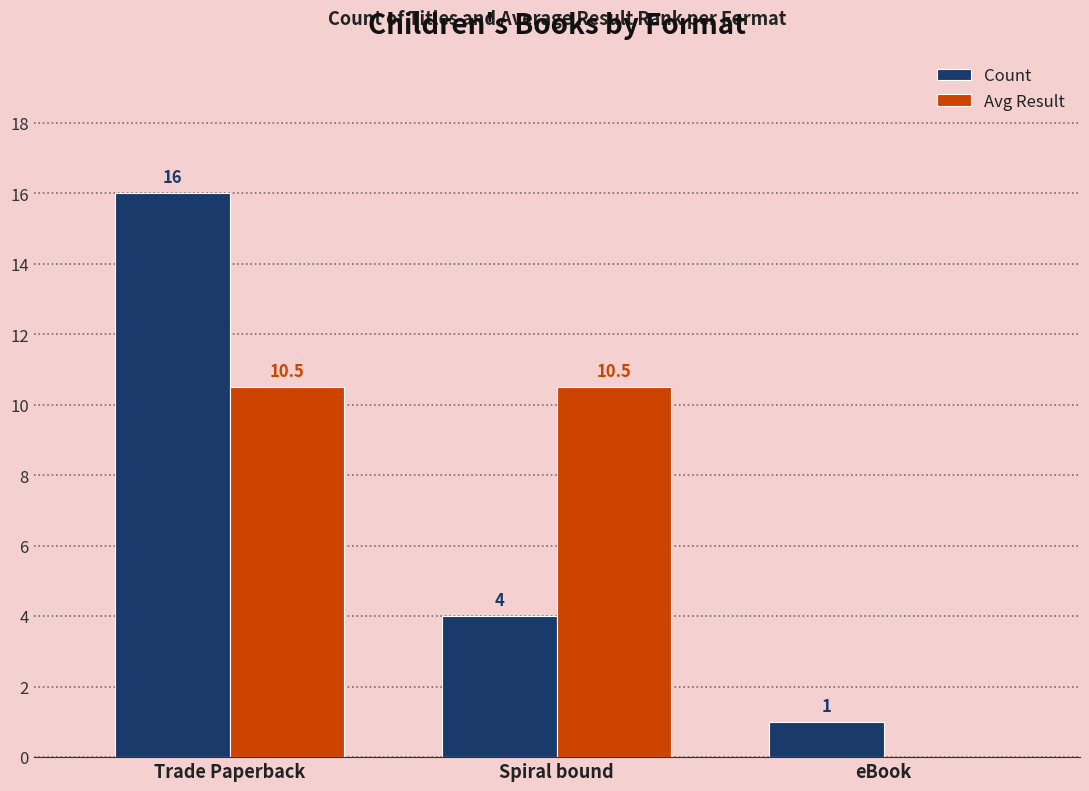

What is the total value across all series at Spiral bound?

14.5